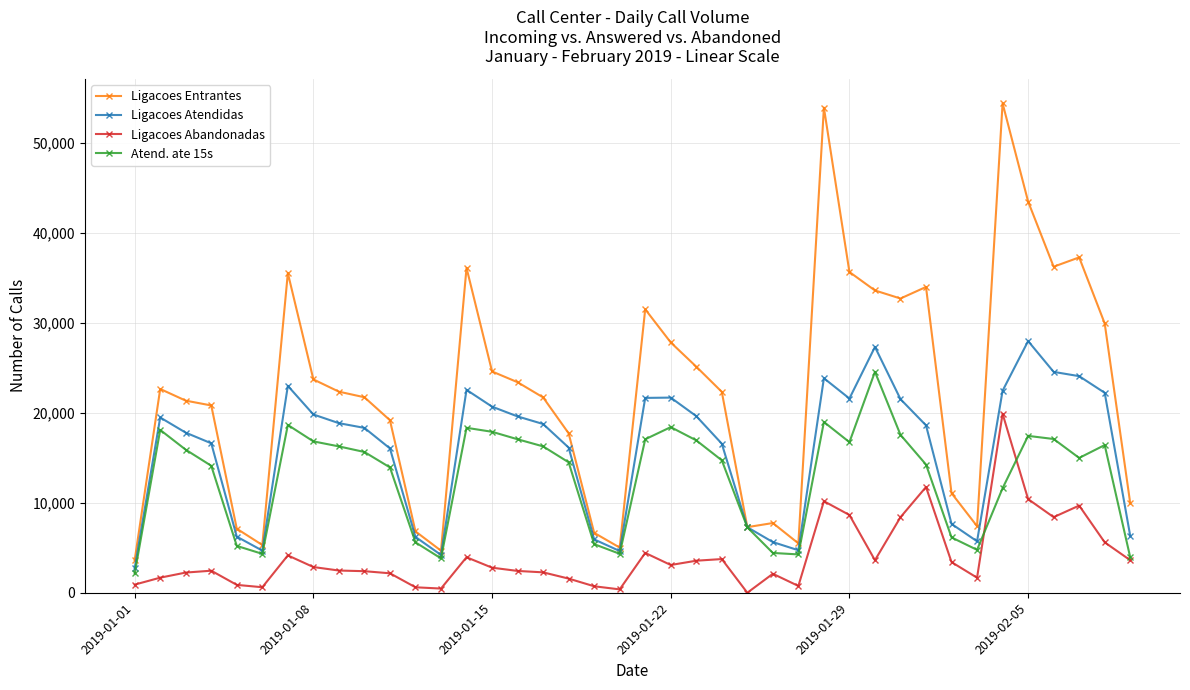

How many lines are shown in the chart?

4